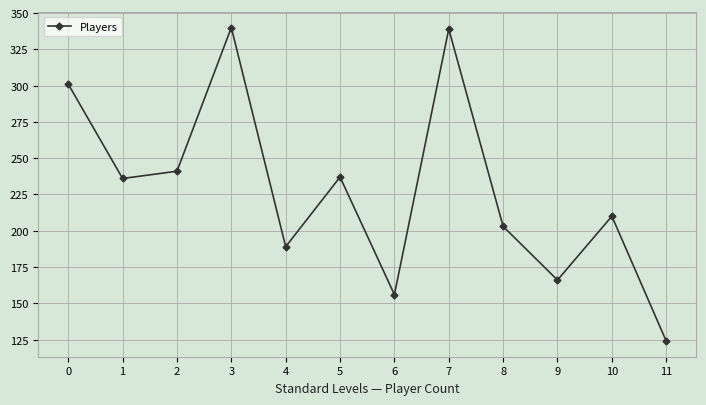

What is the minimum value shown in the chart?

124